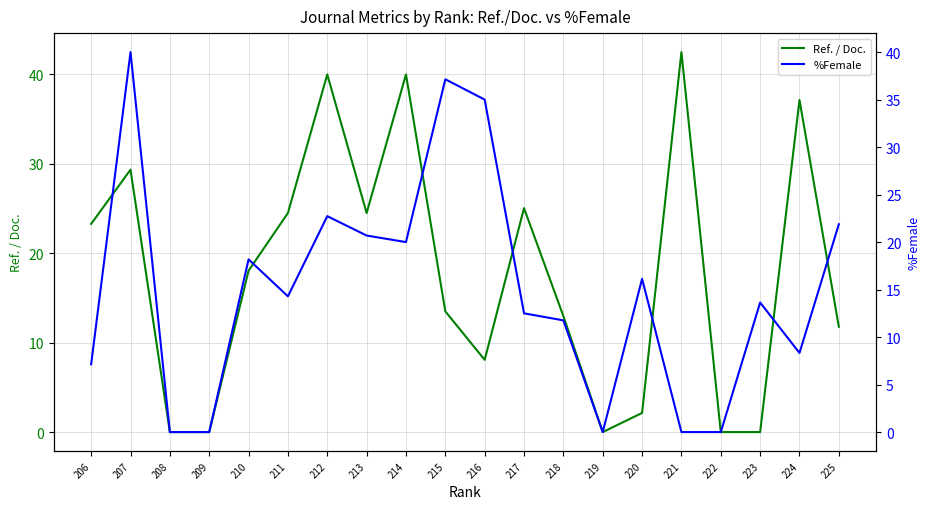

Which category has the highest value across all series?

221